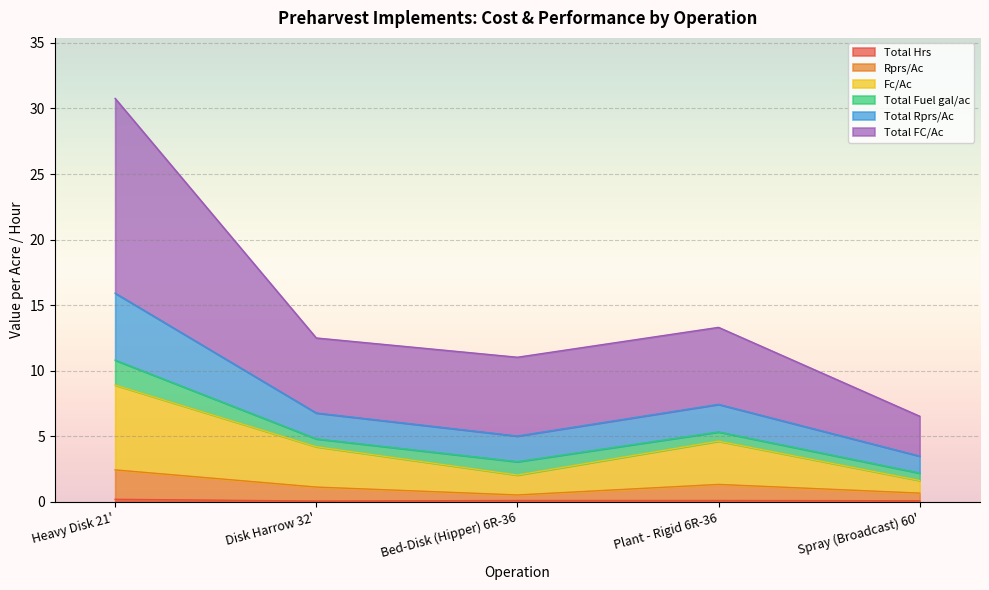

What is the average value of the Rprs/Ac series?

1.2